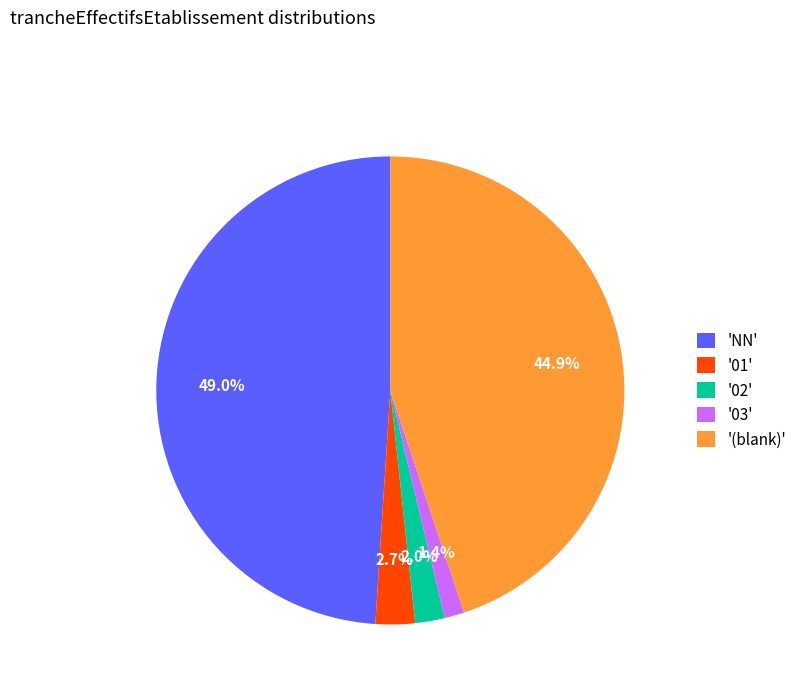

Between '(blank)' and 'NN', which is larger?

'NN'